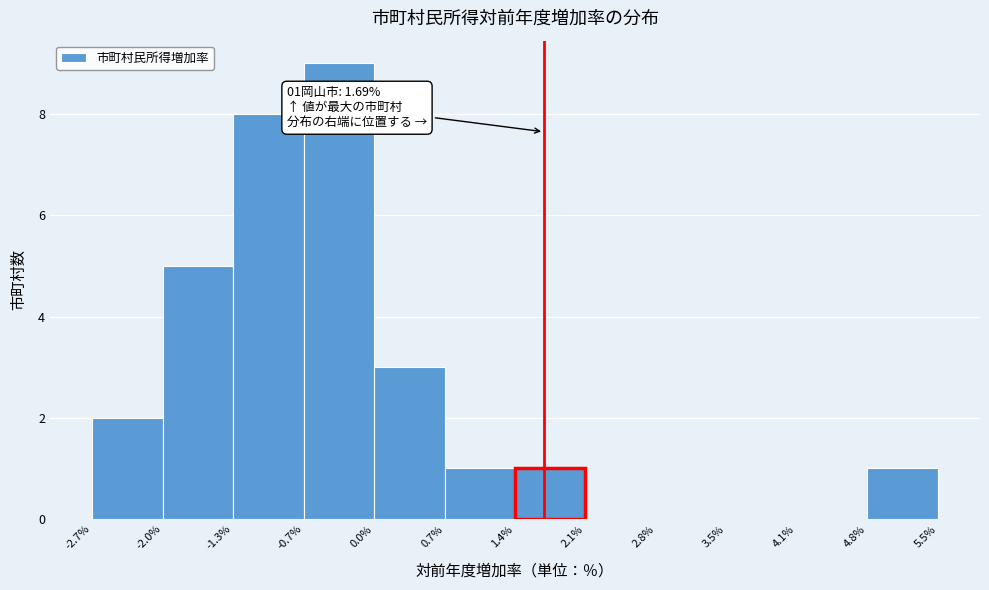

Over which range of the x-axis is the bar tallest?

-0.7% to 0.0%